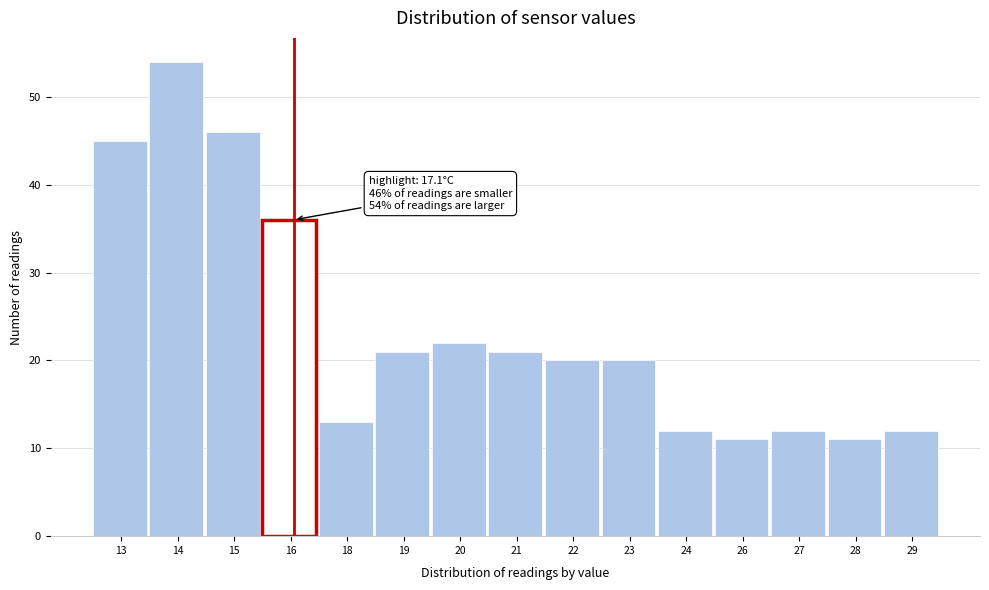

Reading left to right, what are all the values shown in this chart?

13=45	14=54	15=46	16=36	18=13	19=21	20=22	21=21	22=20	23=20	24=12	26=11	27=12	28=11	29=12